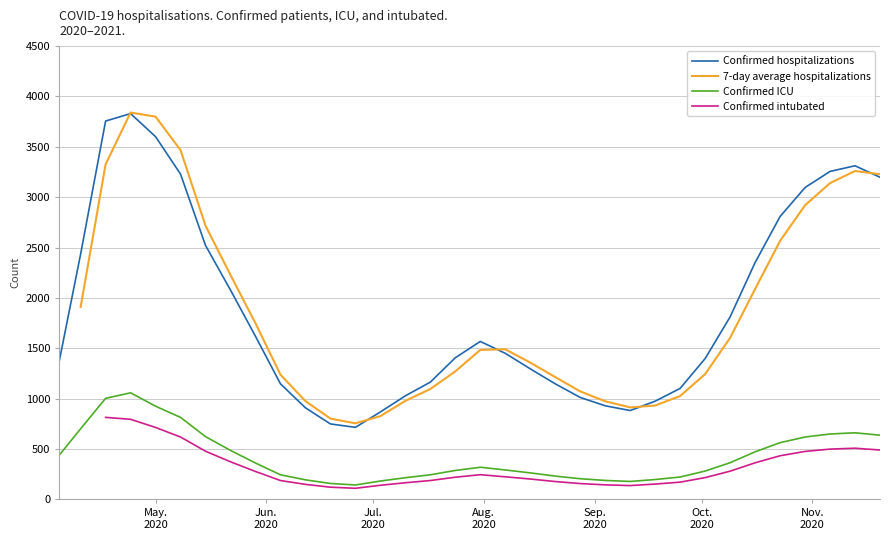

What are all the series names shown in the legend?

Confirmed hospitalizations, 7-day average hospitalizations, Confirmed ICU, Confirmed intubated